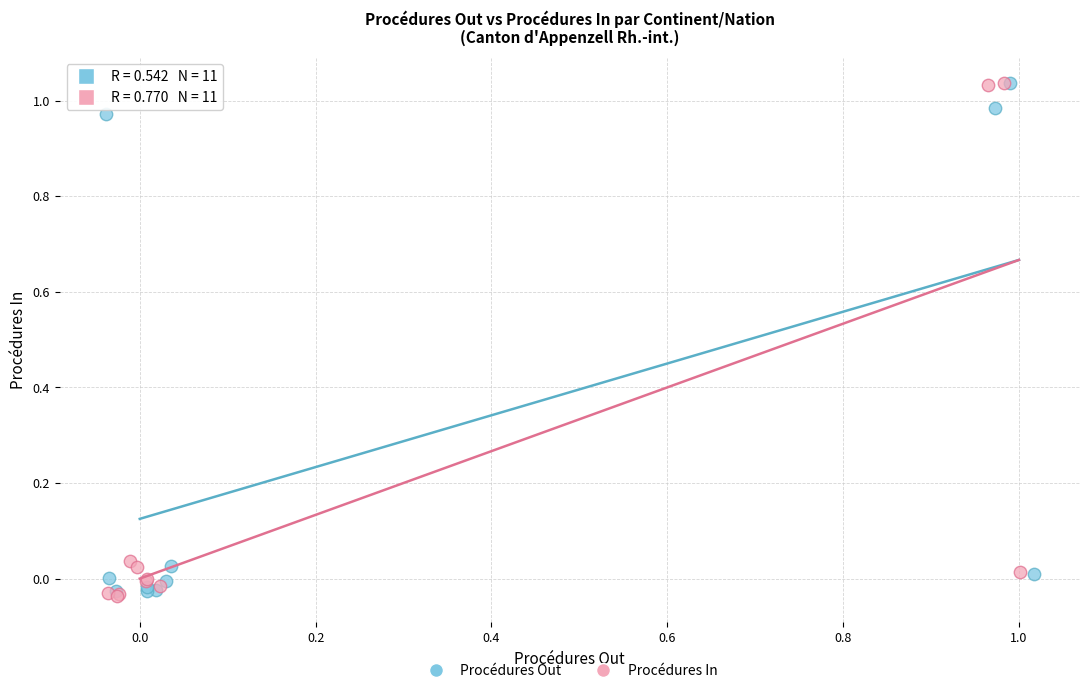

Which series has the widest spread of Y values?

Procédures In